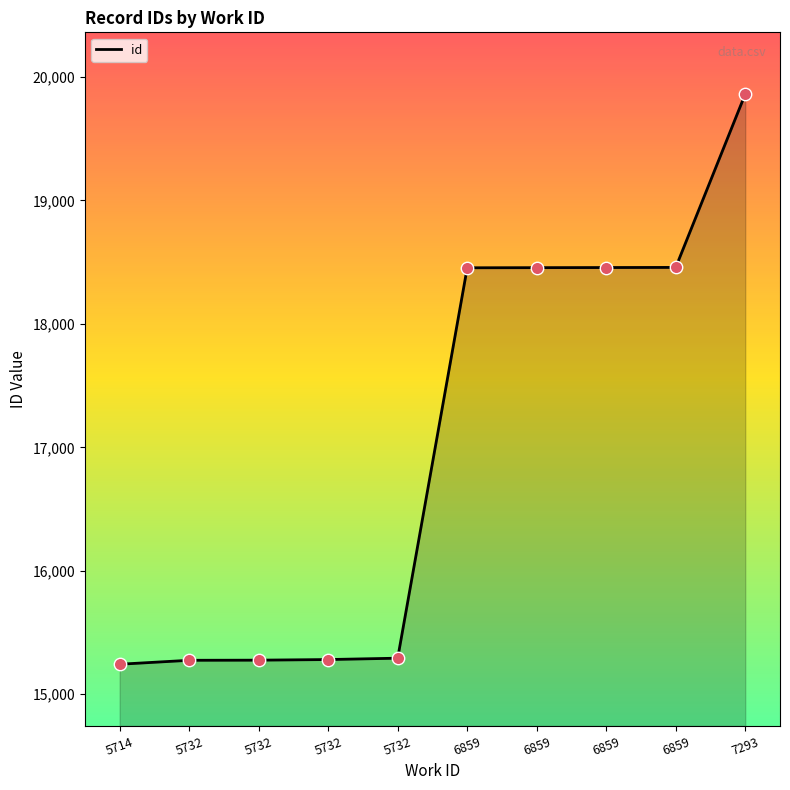

What is the change in value from 5732 to 5732?

+16